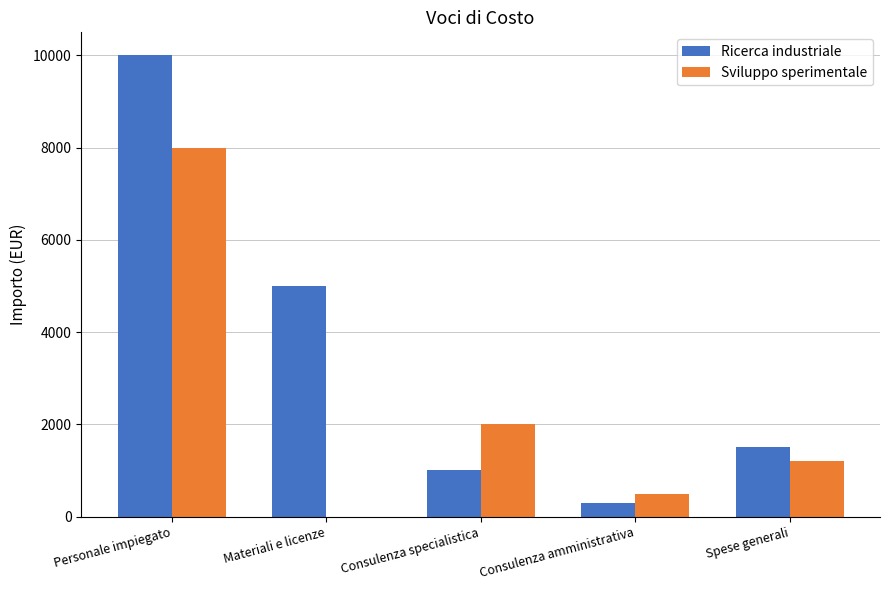

Which series has the largest total across all categories?

Ricerca industriale